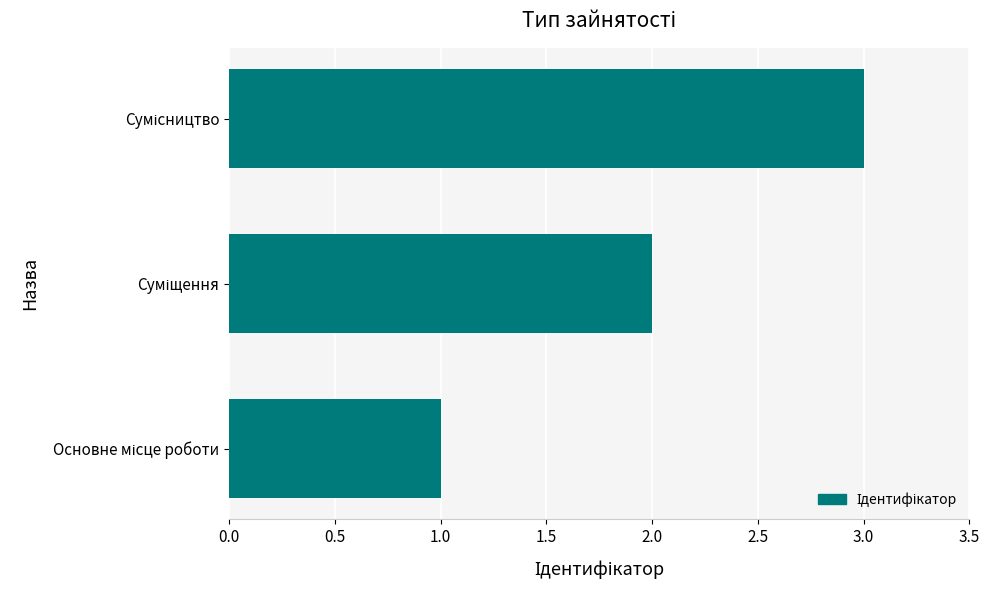

Count the values in the range 1 to 3.

3